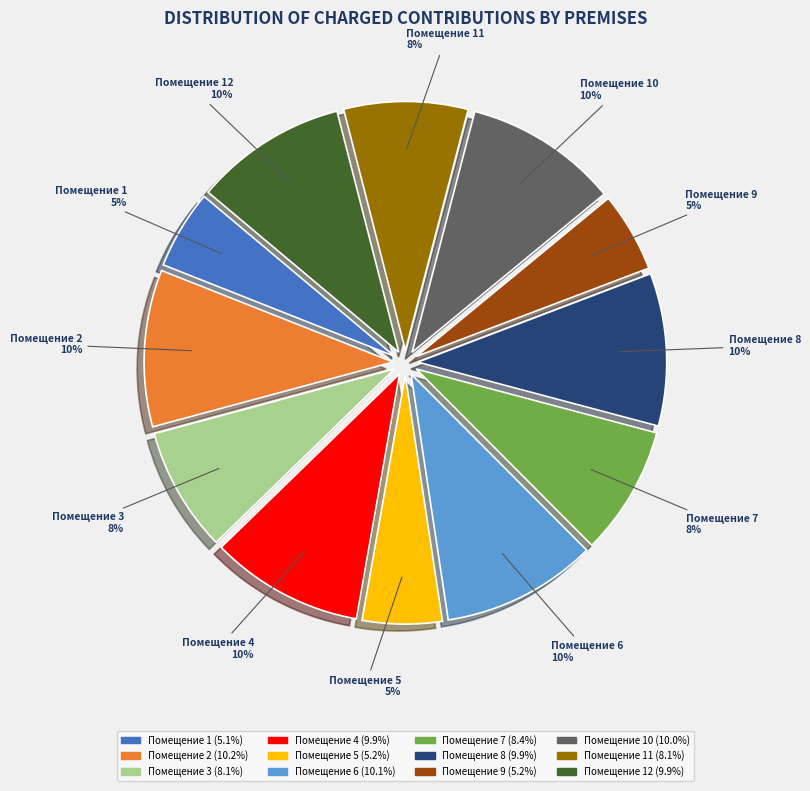

Is there any slice that represents more than half of the pie?

No